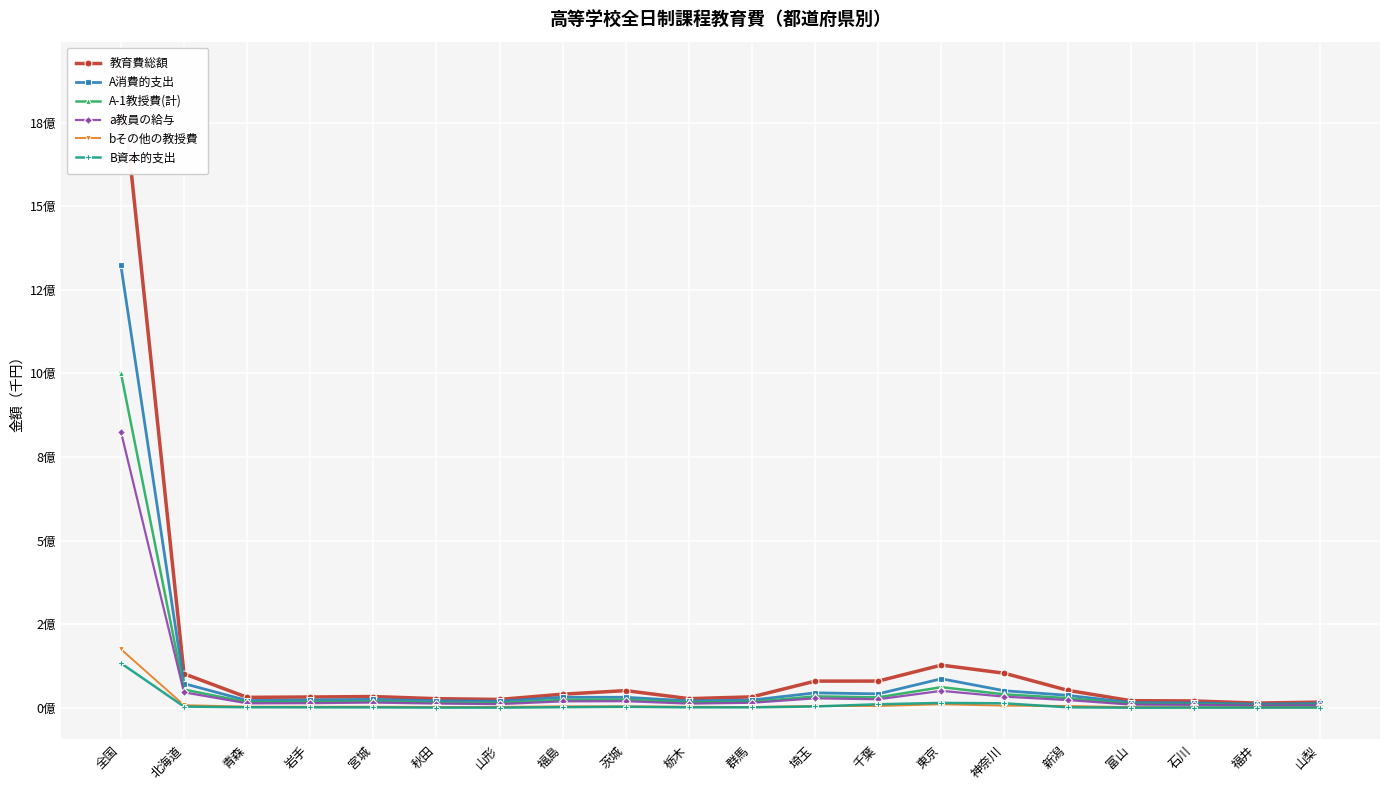

What is the sum of all 教育費総額 values?

2823322443